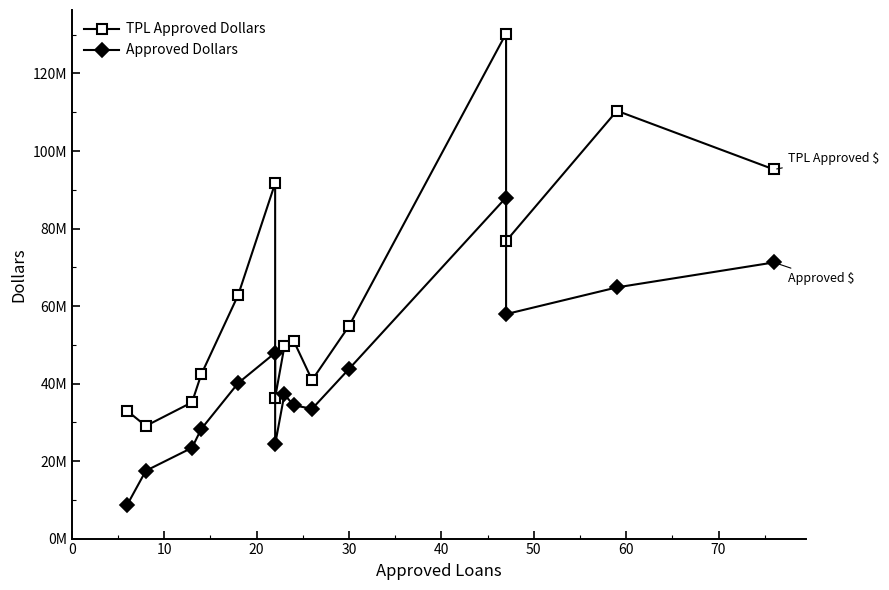

Reading left to right, list all the values displayed in this chart.

TPL Approved Dollars: 32924480	29058368	35154216	42347771	62852850	91689226	36359834	49569106	51052900	40901007	54868210	130306113	76760262	110378233	95238429
Approved Dollars: 8778000	17493000	23429000	28274000	40126000	47925000	24307000	37197000	34400000	33485000	43775000	88003000	57914000	64814000	71252000